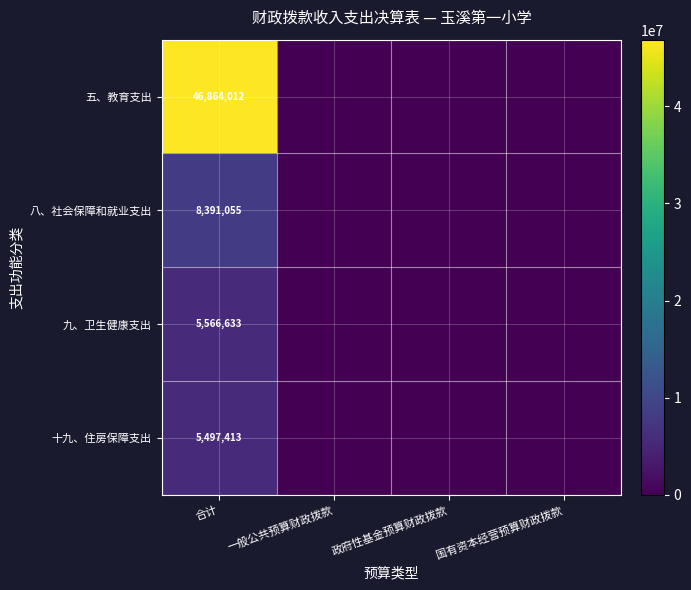

Is the value of 十九、住房保障支出 at 合计 greater than the value of 五、教育支出 at 合计?

No